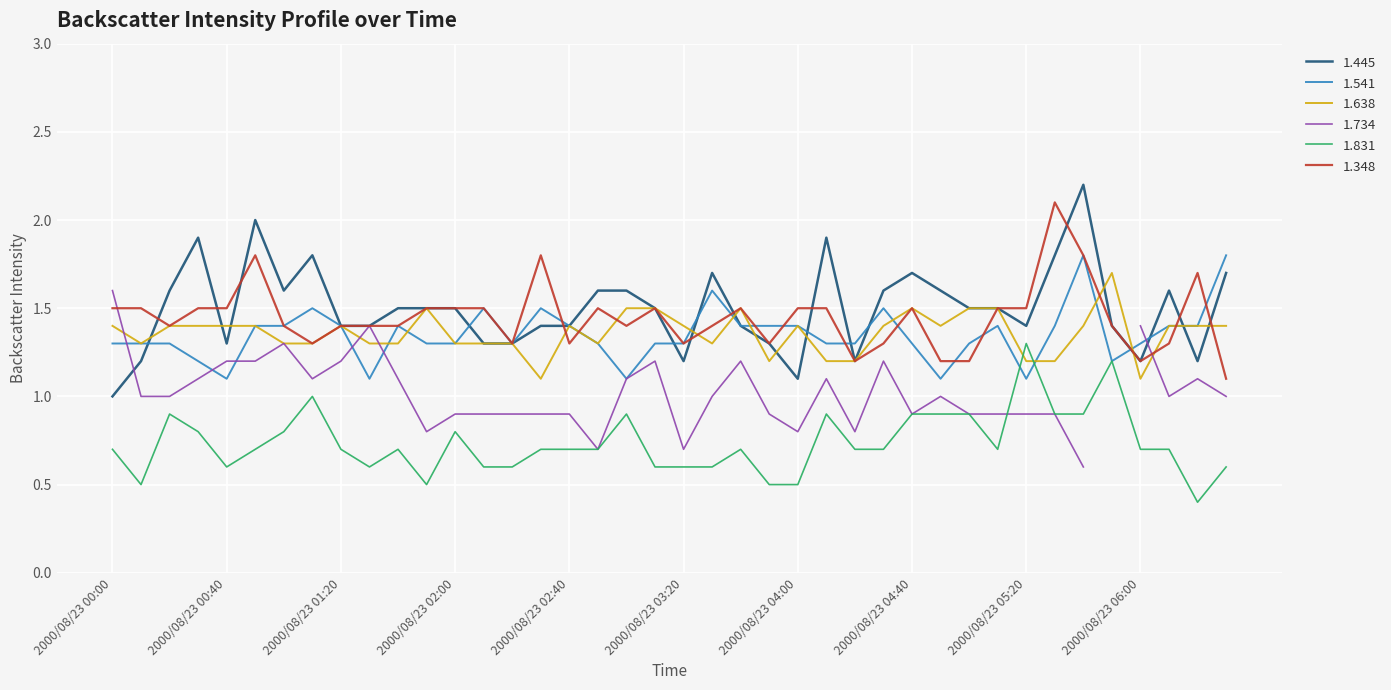

What value does the 1.541 series have at 2000/08/23 05:00?

1.3